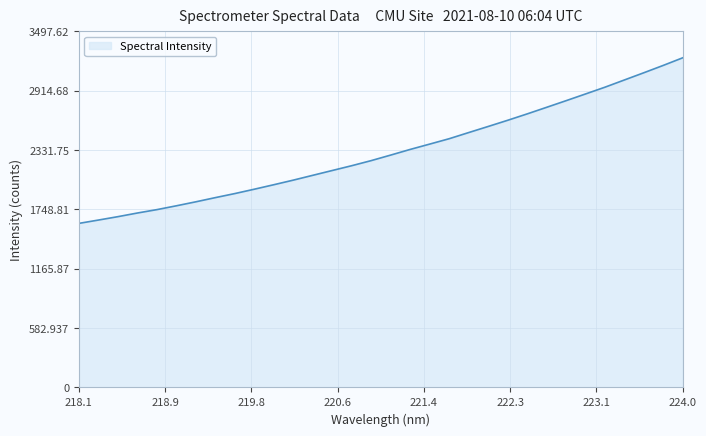

What is the difference between the maximum and minimum values?

1626.6